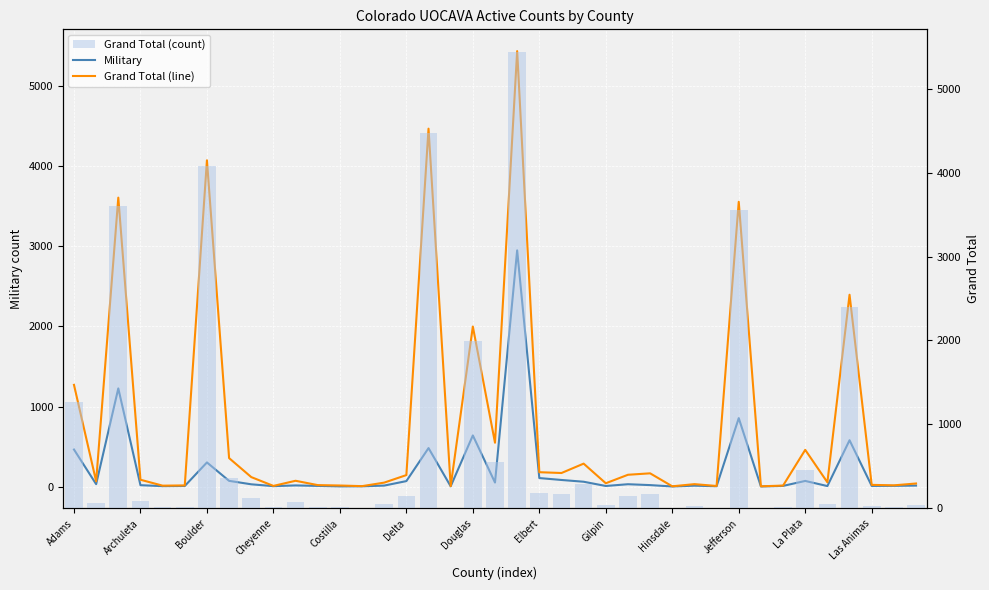

Where does the Military series first go above 18?

Adams